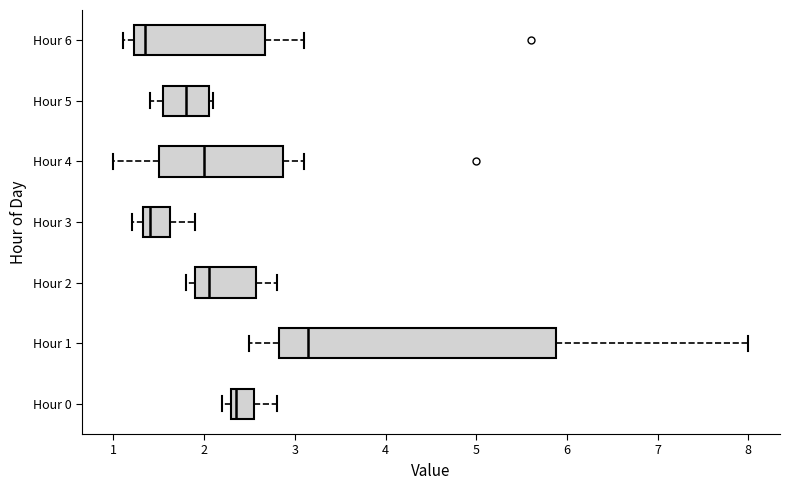

Reading bottom to top, transcribe this box plot: for each box, give where its median line is, the range the box spans, and where its two whiskers end, as read against the x-axis. The values are not printed on the chart, so give them approximately, as read against the axis.

Hour 0: median 2.4, box 2.3 to 2.6, whiskers 2.2 to 2.8
Hour 1: median 3.2, box 2.8 to 5.9, whiskers 2.5 to 8.0
Hour 2: median 2.1, box 1.9 to 2.6, whiskers 1.8 to 2.8
Hour 3: median 1.4, box 1.3 to 1.6, whiskers 1.2 to 1.9
Hour 4: median 2.0, box 1.5 to 2.9, whiskers 1.0 to 3.1
Hour 5: median 1.8, box 1.6 to 2.1, whiskers 1.4 to 2.1 (just right of the box's right edge)
Hour 6: median 1.4, box 1.2 to 2.7, whiskers 1.1 to 3.1